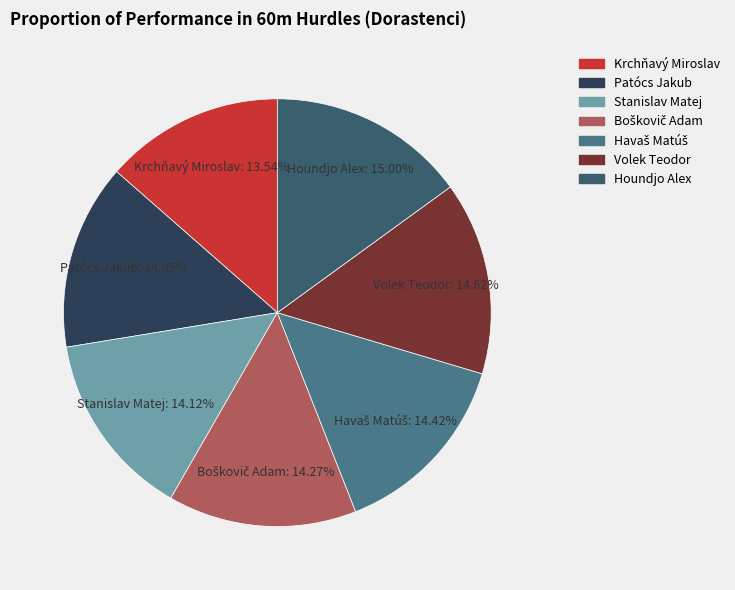

Which category has the smallest portion of the pie?

Krchňavý Miroslav